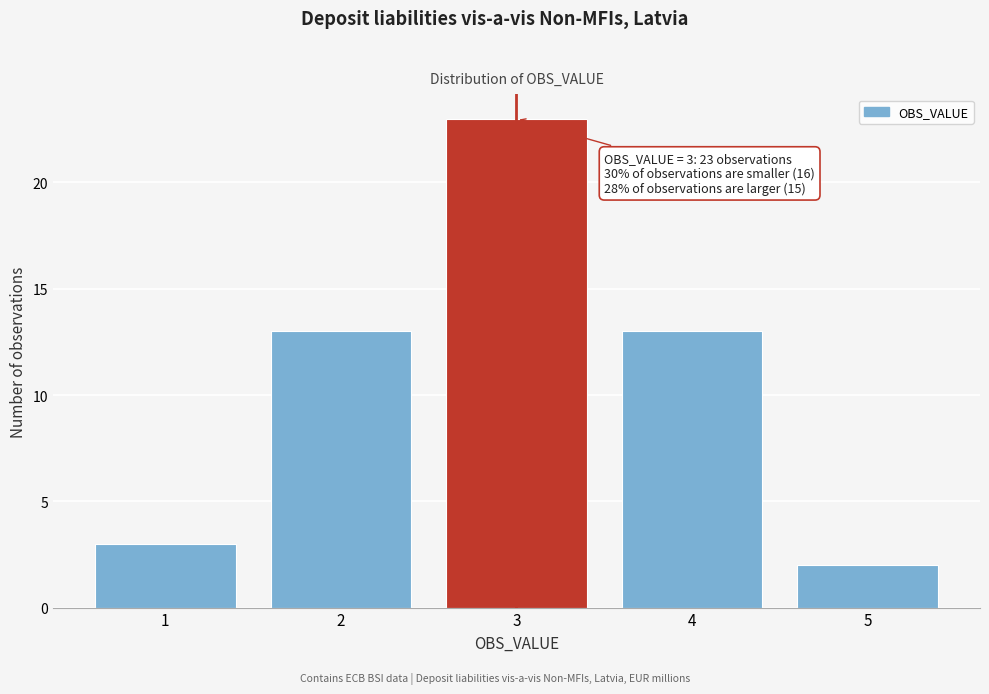

Reading left to right, extract all data points from this chart.

3	13	23	13	2